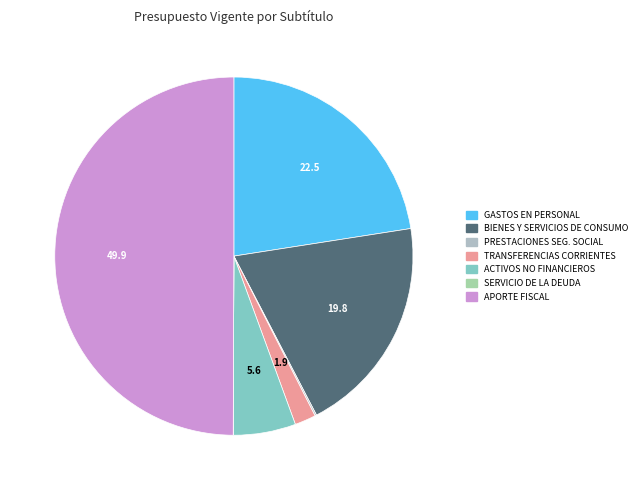

Which category has the smallest portion of the pie?

SERVICIO DE LA DEUDA